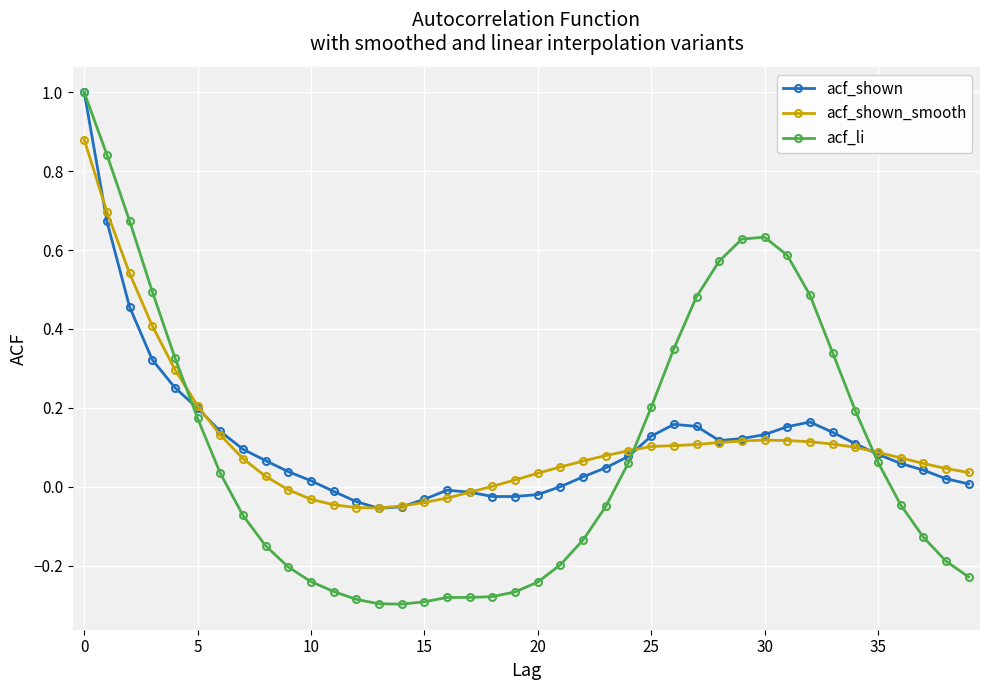

Which series has the largest range (max minus min)?

acf_li